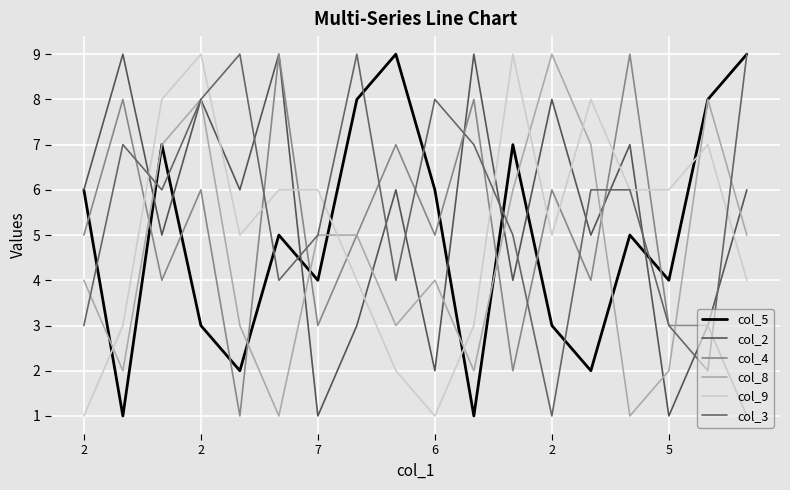

Does the chart have visible grid lines?

Yes